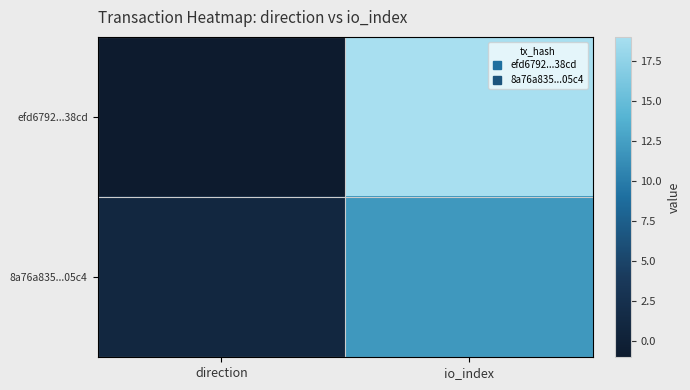

Reading left to right, transcribe all the data shown in this chart.

efd6792...38cd: direction=-1	io_index=19
8a76a835...05c4: direction=1	io_index=12